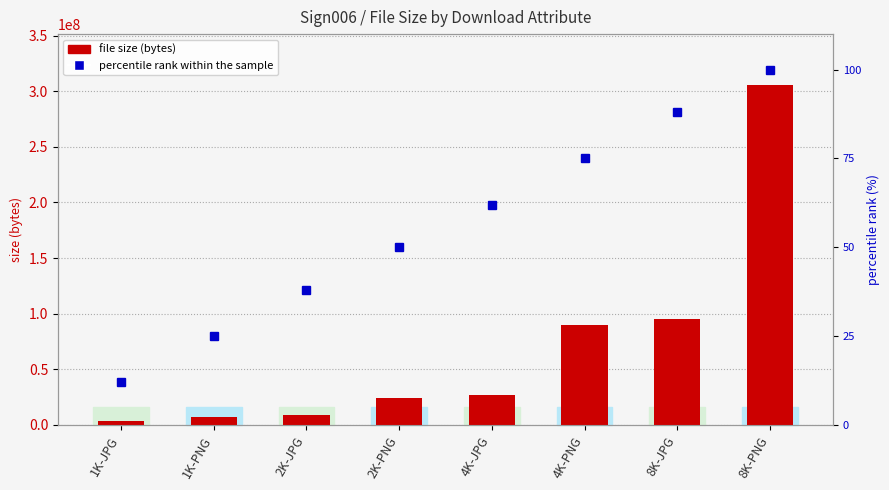

Reading left to right, extract all data points from this chart.

file size (bytes): 2987257	7006595	8448311	24535203	26598098	90074475	95375614	305628190
percentile rank within the sample: 12	25	38	50	62	75	88	100